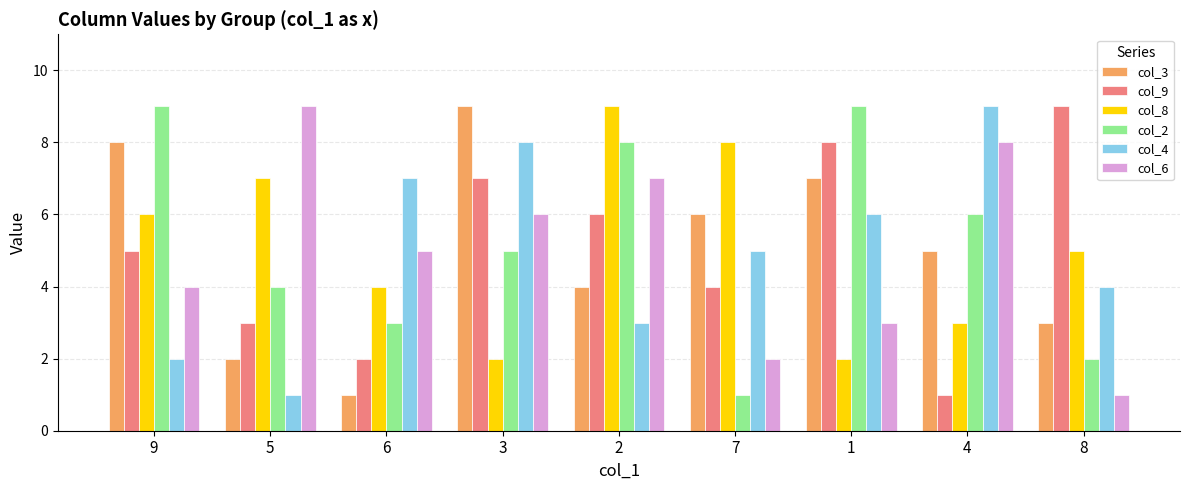

Reading right to left, what are all the values shown in this chart?

col_3: 8=3	4=5	1=7	7=6	2=4	3=9	6=1	5=2	9=8
col_9: 8=9	4=1	1=8	7=4	2=6	3=7	6=2	5=3	9=5
col_8: 8=5	4=3	1=2	7=8	2=9	3=2	6=4	5=7	9=6
col_2: 8=2	4=6	1=9	7=1	2=8	3=5	6=3	5=4	9=9
col_4: 8=4	4=9	1=6	7=5	2=3	3=8	6=7	5=1	9=2
col_6: 8=1	4=8	1=3	7=2	2=7	3=6	6=5	5=9	9=4